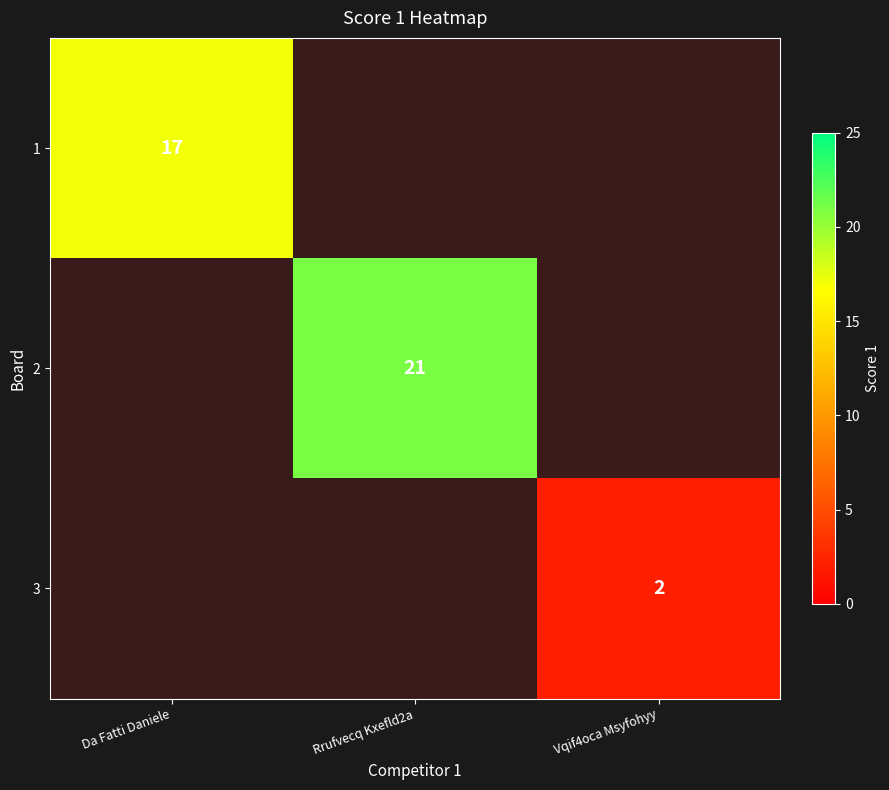

True or false: 1 has a value of 17 at Da Fatti Daniele.

True